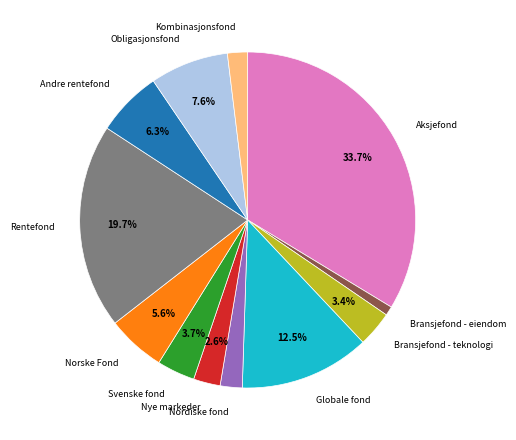

How much of the chart is everything except Andre rentefond?

93.7%